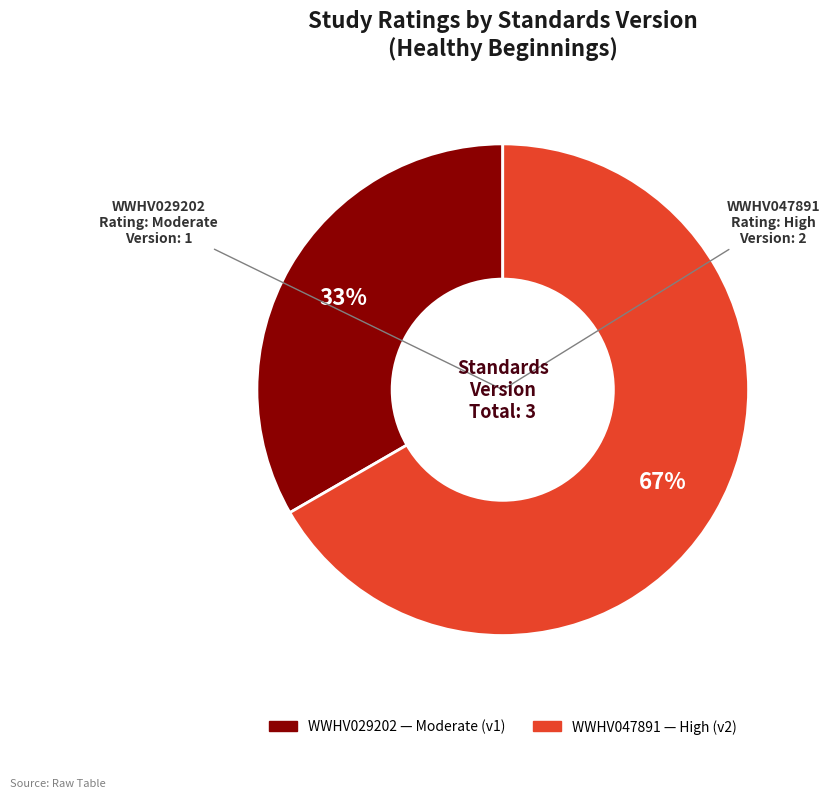

Does any single category account for the majority?

Yes